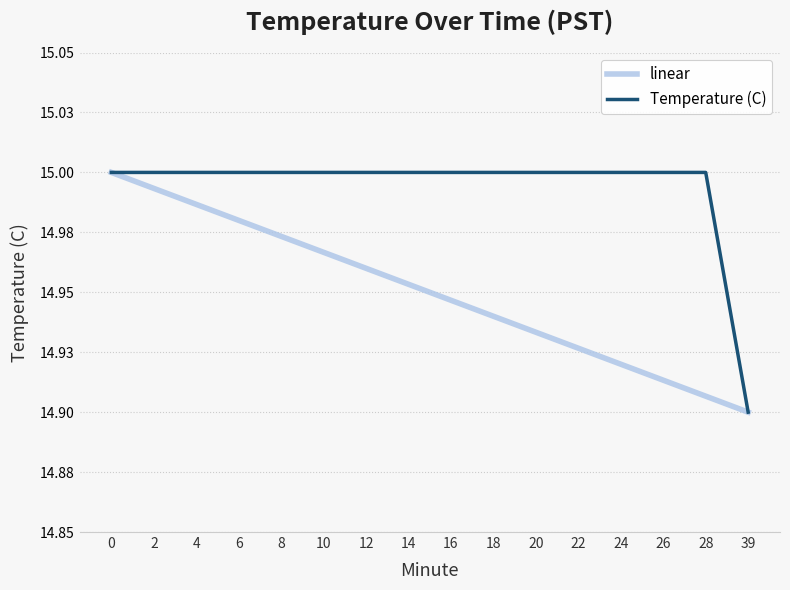

Does the chart display data point markers on the line(s)?

No